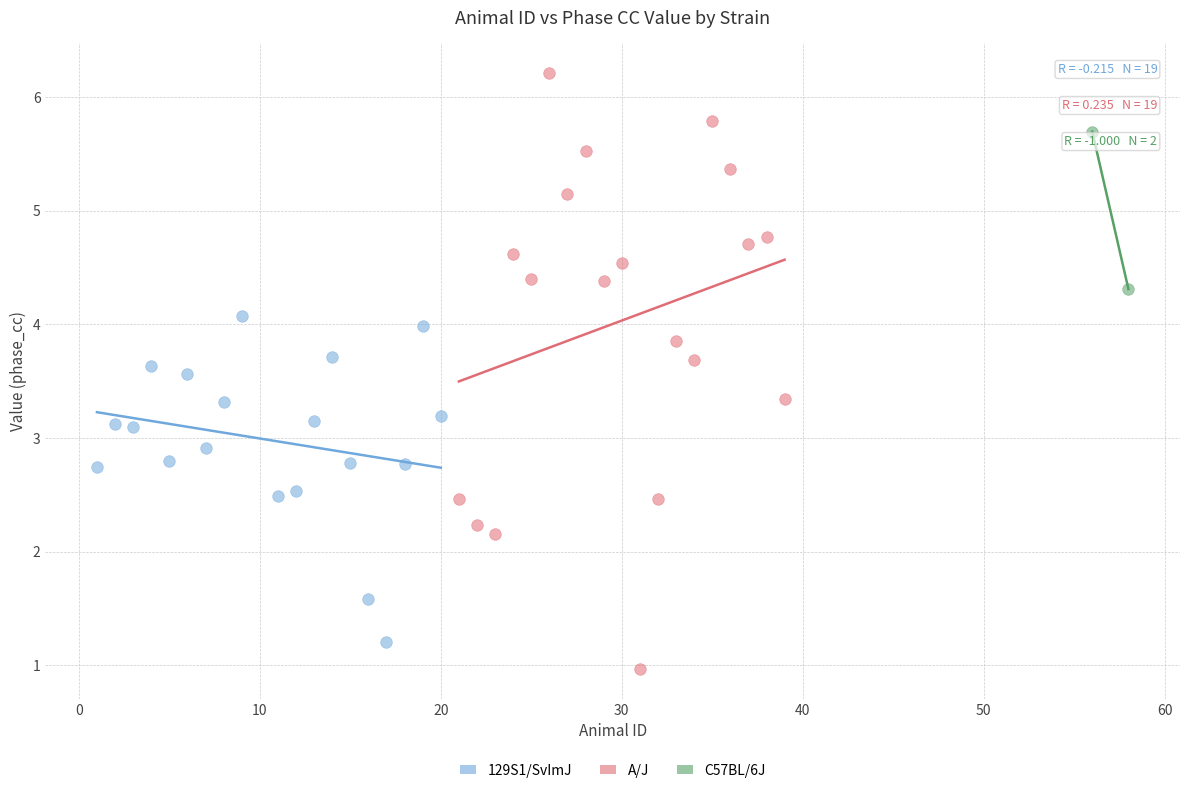

Which series has the largest Y range (max minus min)?

A/J